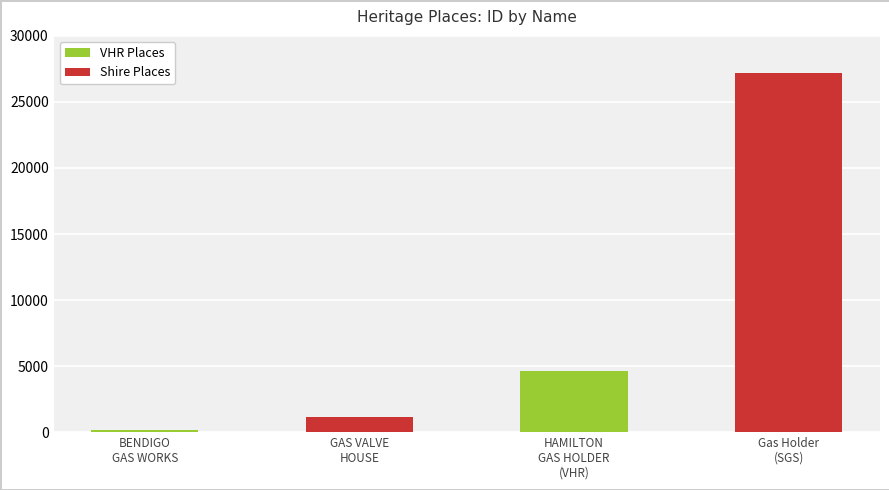

What is the maximum value shown in the chart?

27212